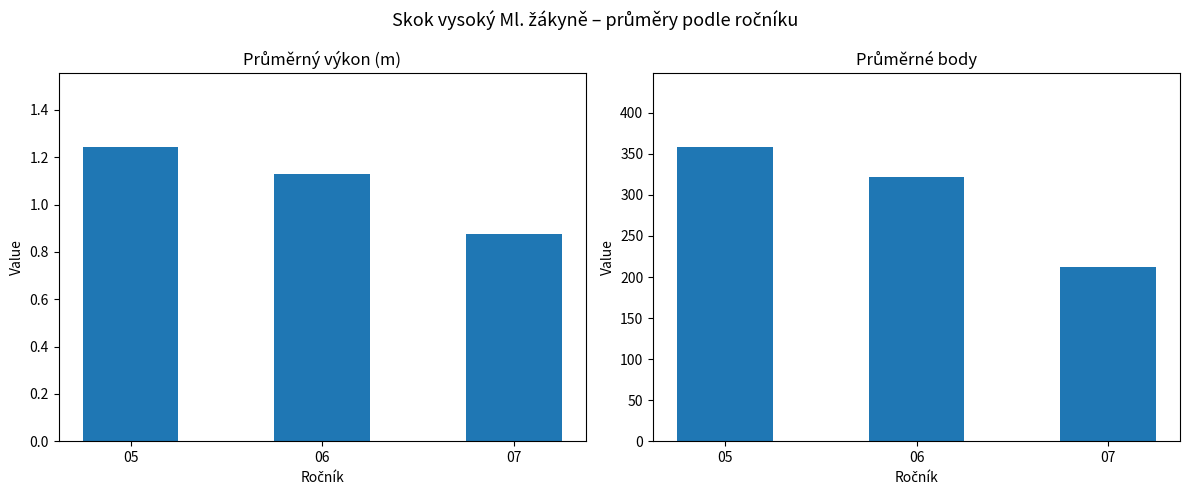

Count the Průměrný výkon values in the range 0 to 1.

1